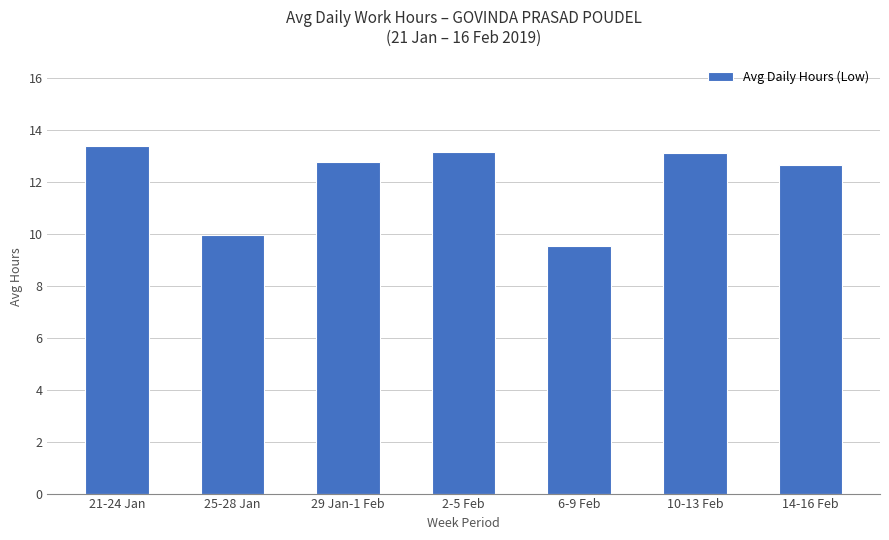

What value does the data have at 14-16 Feb?

12.6